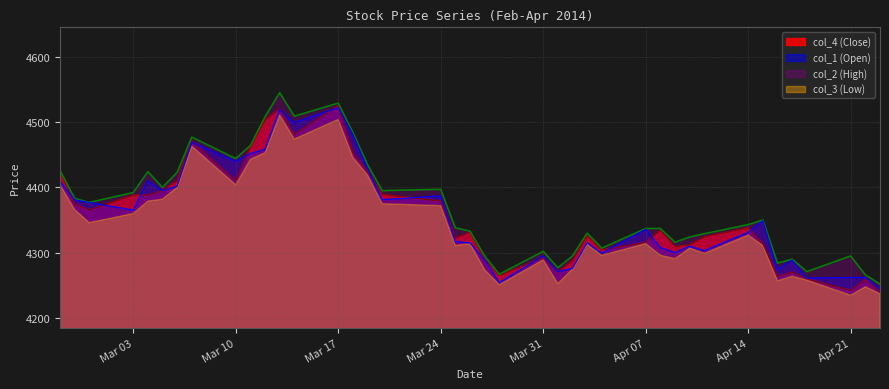

What is the greatest value displayed?

4545